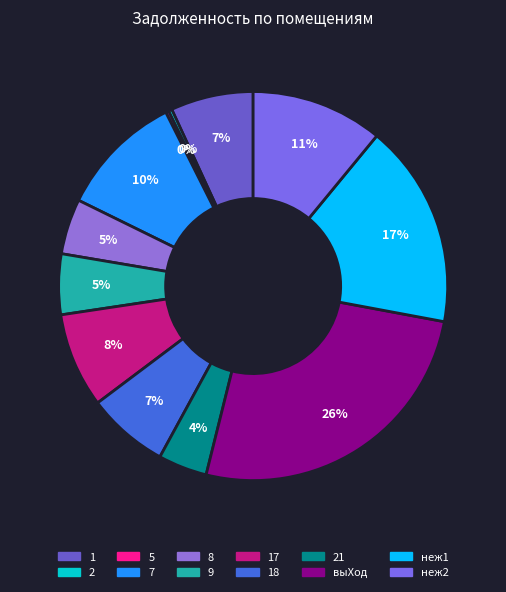

Rank the categories by value from lowest to highest.

5, 2, 21, 8, 9, 18, 1, 17, 7, неж2, неж1, выХод